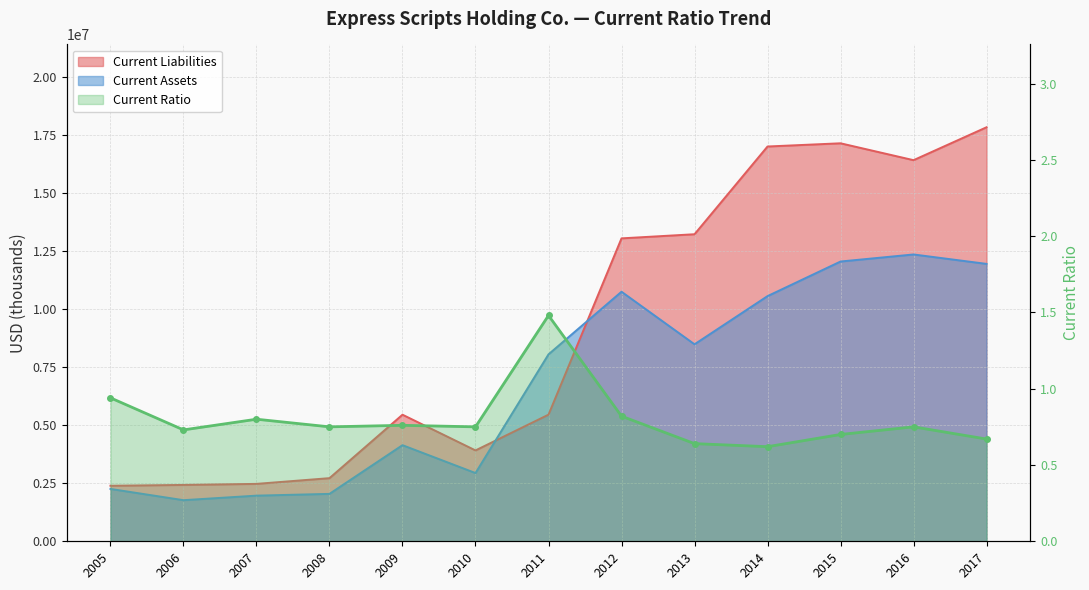

Reading right to left, list all the values displayed in this chart.

Current Assets: 11957100.0	12363400.0	12059500.0	10568100.0	8491400.0	10756900.0	8058000.0	2941300.0	4143500.0	2043800.0	1967800.0	1772100.0	2257000.0
Current Liabilities: 17846400.0	16428100.0	17155300.0	17016900.0	13235300.0	13057400.0	5458100.0	3917200.0	5456800.0	2721700.0	2475000.0	2429400.0	2394000.0
Current Ratio: 0.7	0.8	0.7	0.6	0.6	0.8	1.5	0.8	0.8	0.8	0.8	0.7	0.9